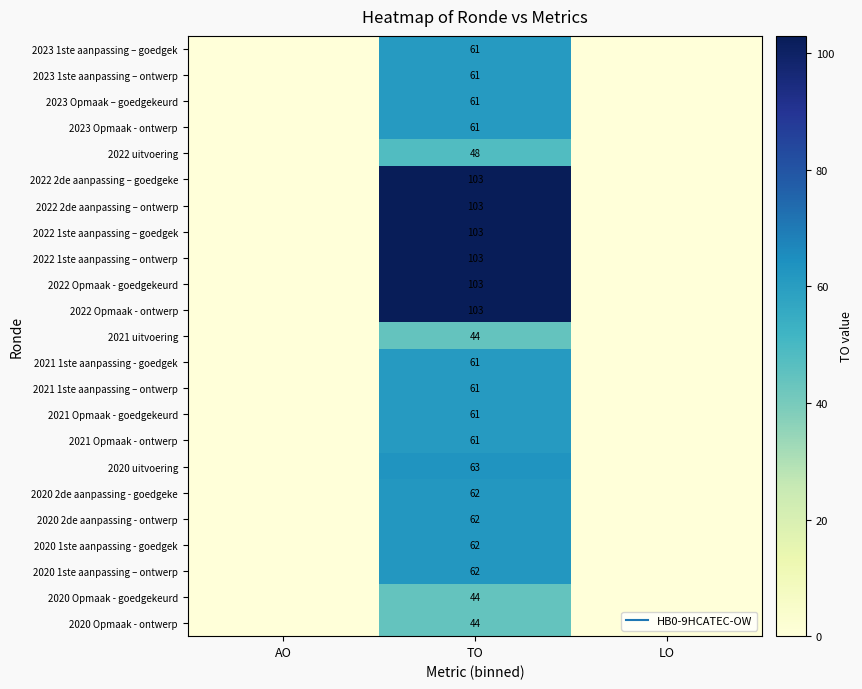

True or false: 2020 uitvoering has a value of -30 at AO.

False